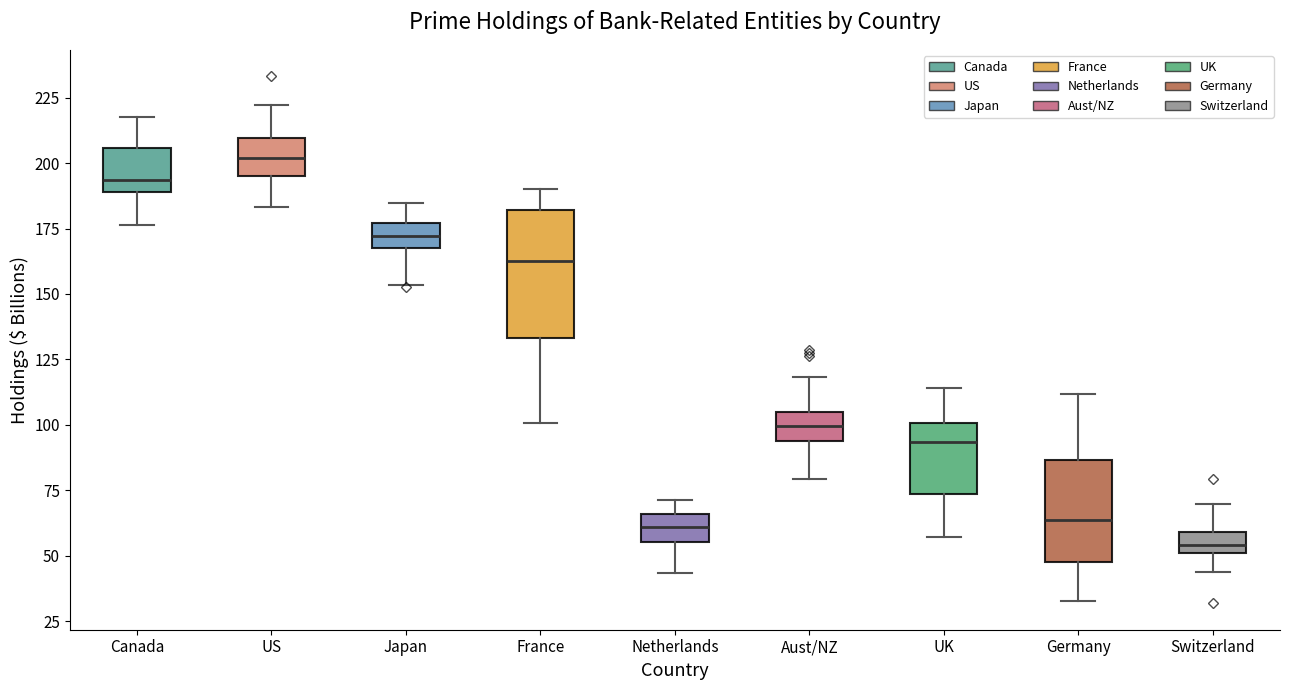

Where is the lower edge of the box for Canada on the y-axis? The values are not printed on the chart, so give them approximately, as read against the axis.

190